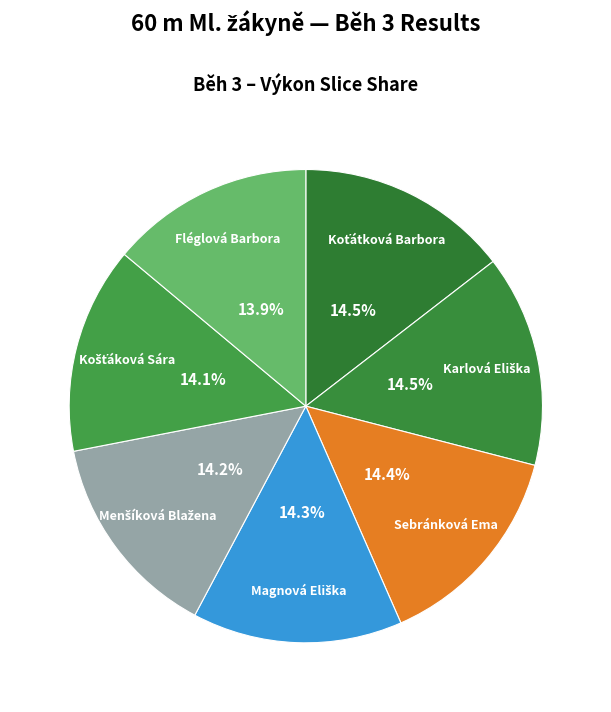

How many segments does this pie chart have?

7